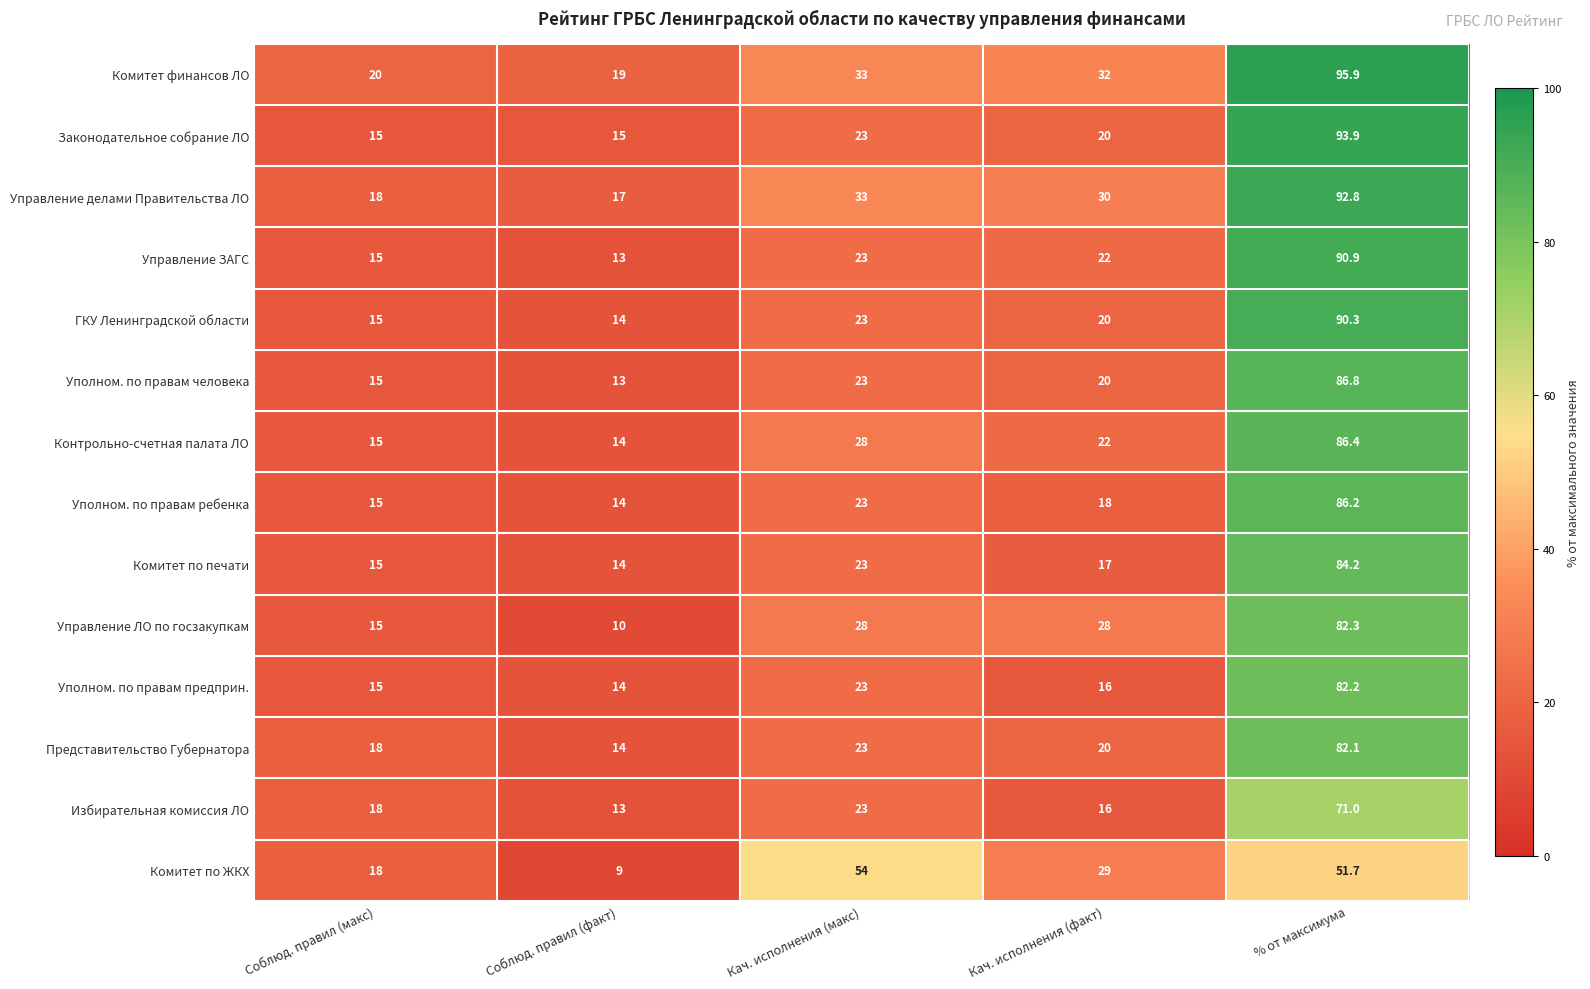

How many series are shown in this chart?

14